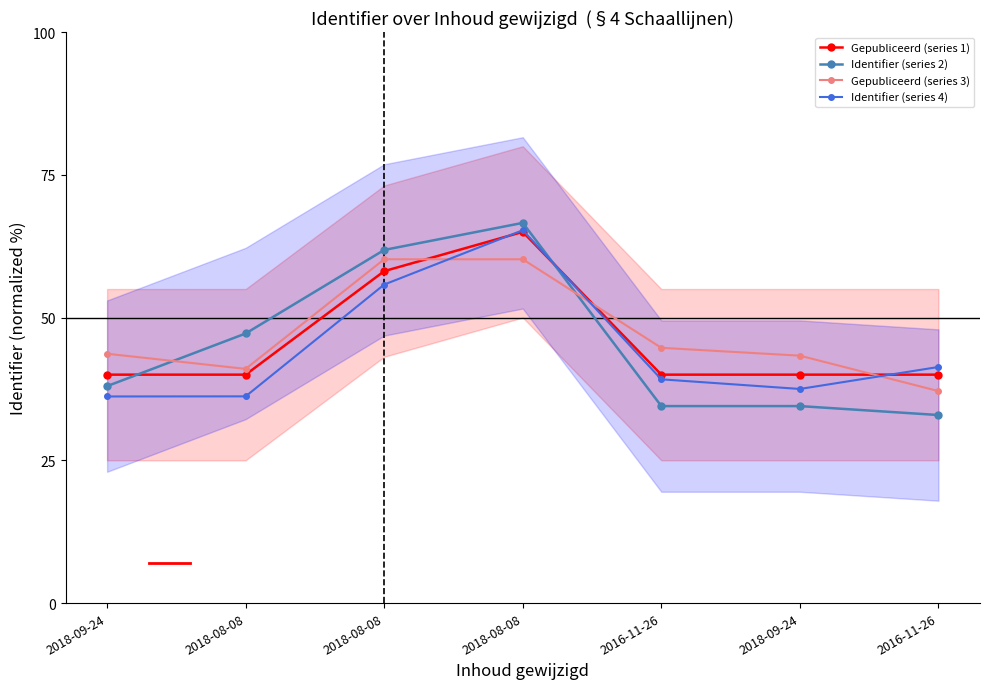

Where is Identifier (series 2) nearest to the value 49?

2018-08-08